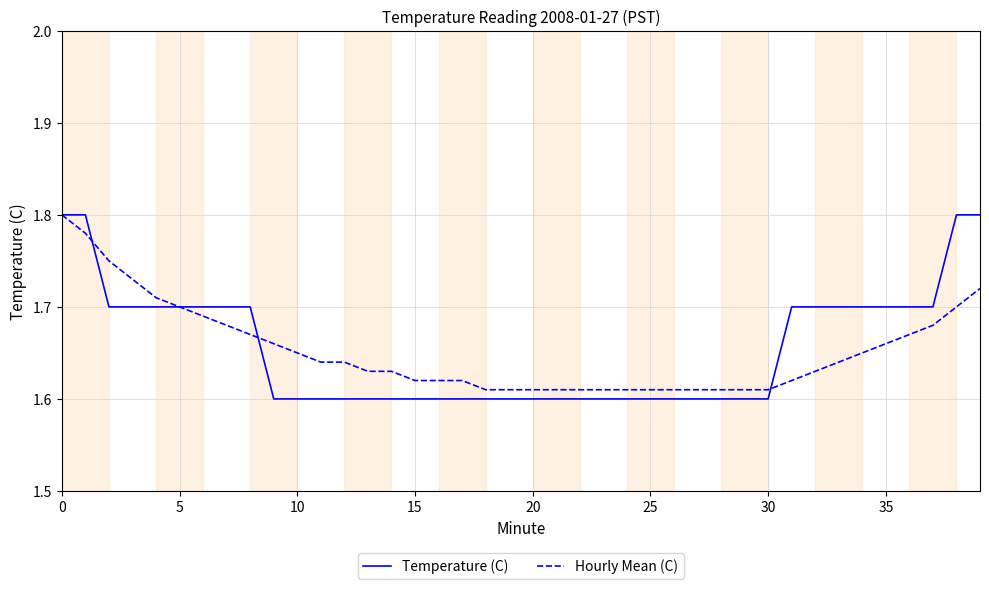

Which series has the widest spread of values?

Temperature (C)